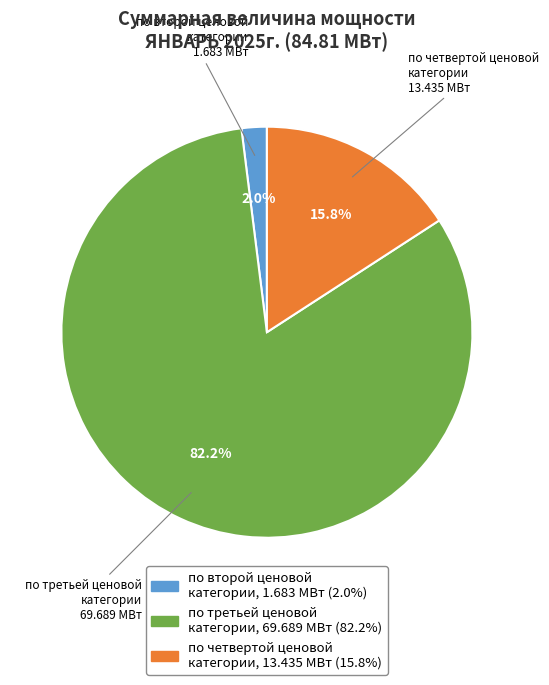

Between по второй ценовой категории and по третьей ценовой категории, which is larger?

по третьей ценовой категории